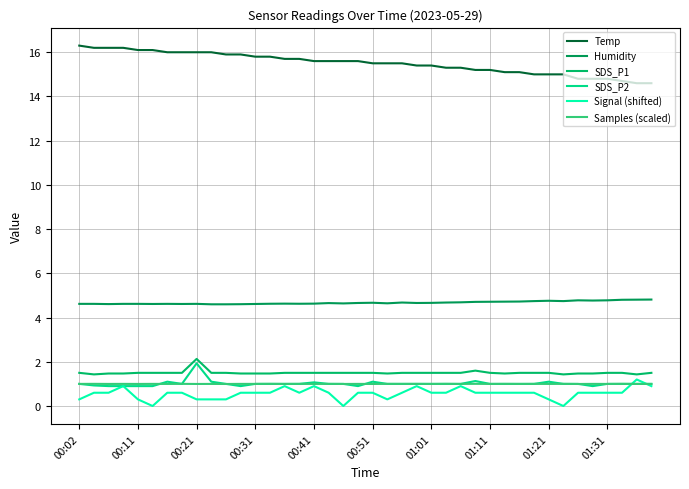

What is the average value of the Signal (shifted) series?

0.6